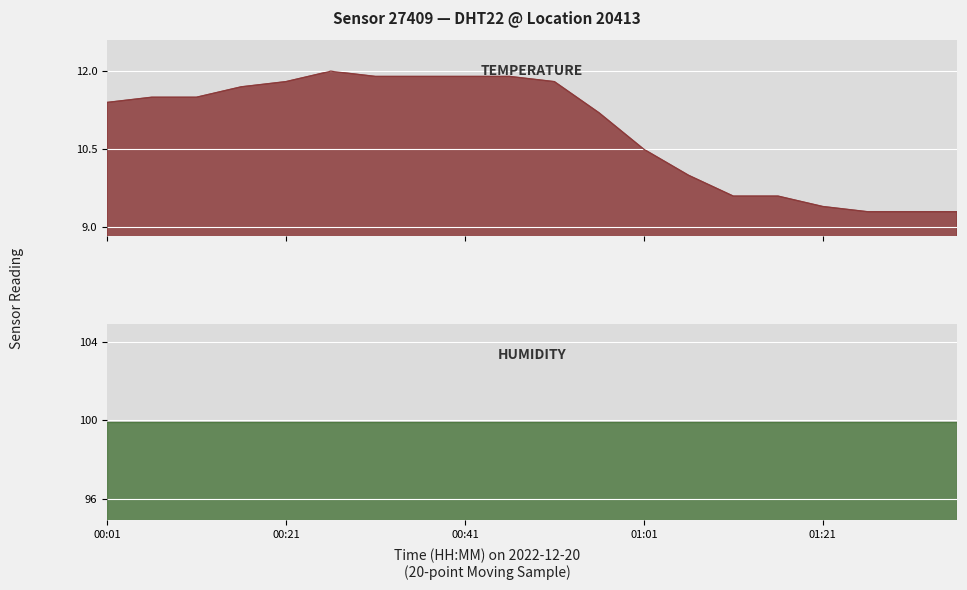

At which category does the chart reach its minimum across all series?

01:26